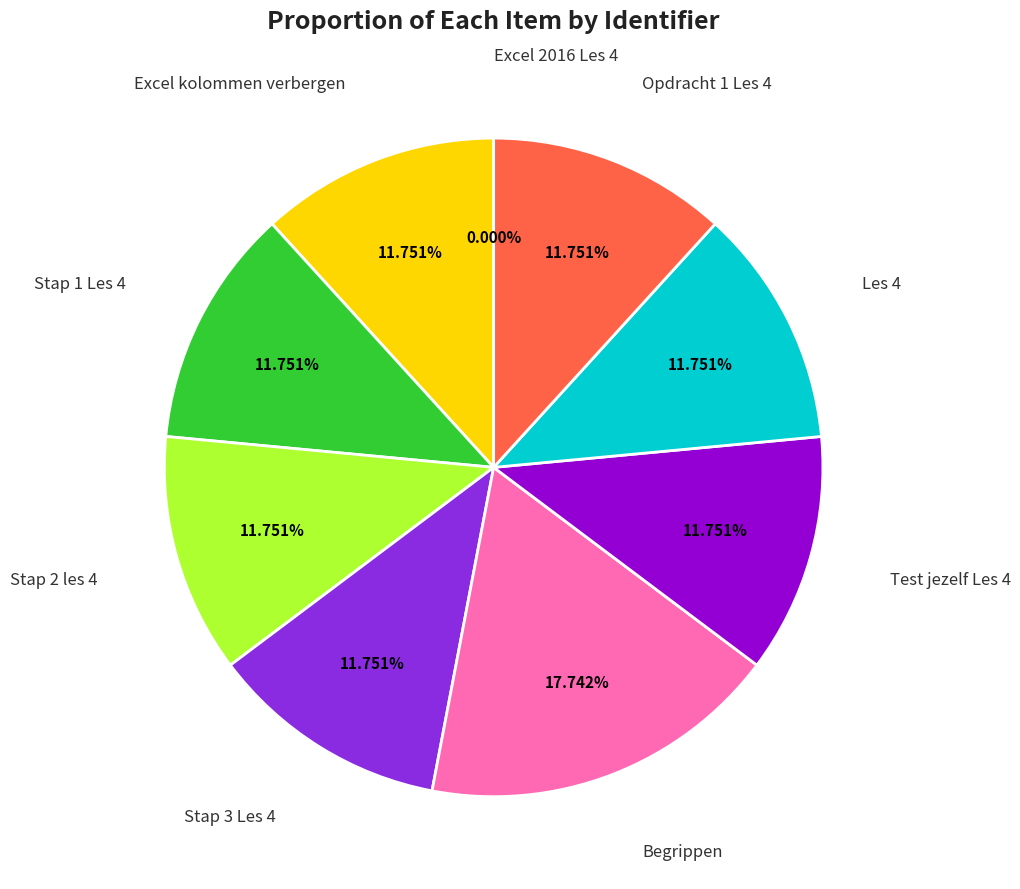

Is there a majority slice in this chart?

No